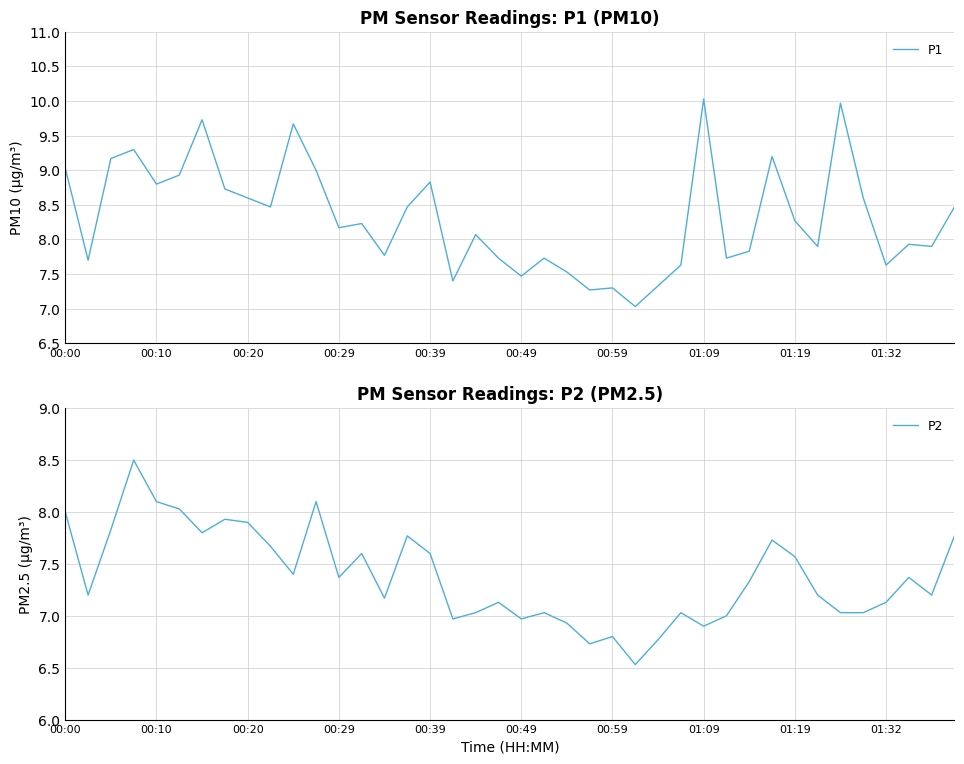

What is the approximate value of P2 at 00:39?

7.6